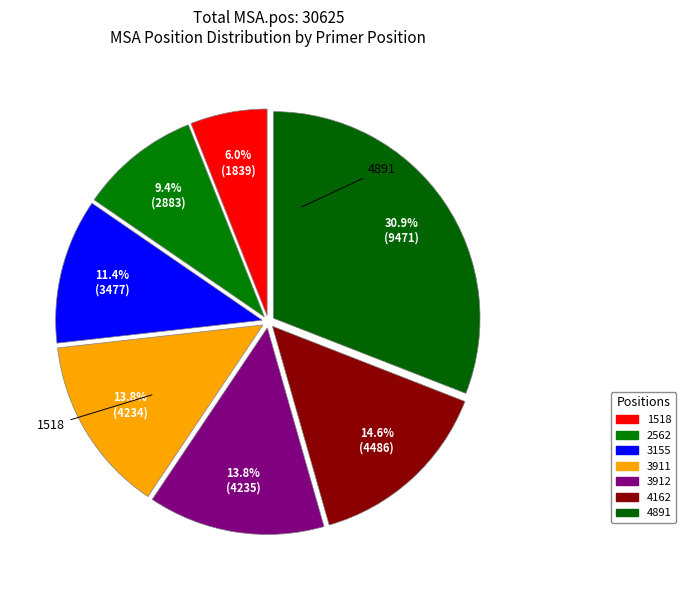

To the nearest percent, what is the combined percentage of 1518 and 4891?

37%